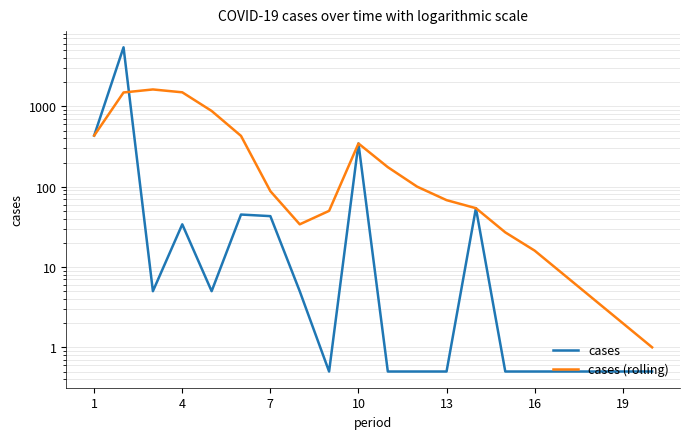

What is the value of the cases point at the 20th from the left?

43.0